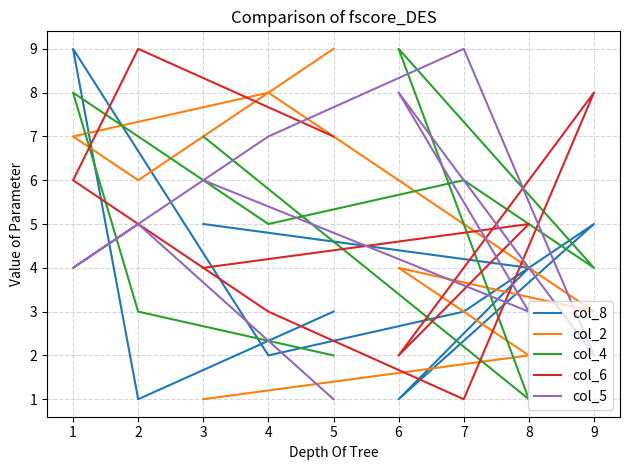

Rank the series by their maximum value, from highest to lowest.

col_8, col_2, col_4, col_6, col_5